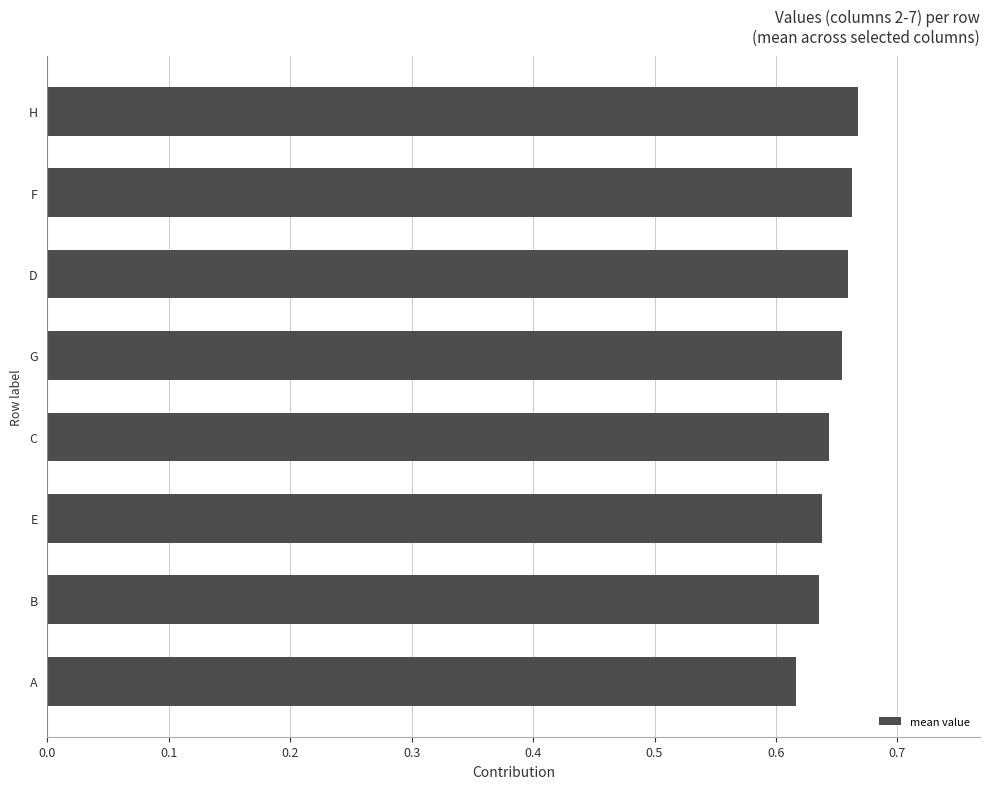

What is the sum of the values at C and D?

1.3